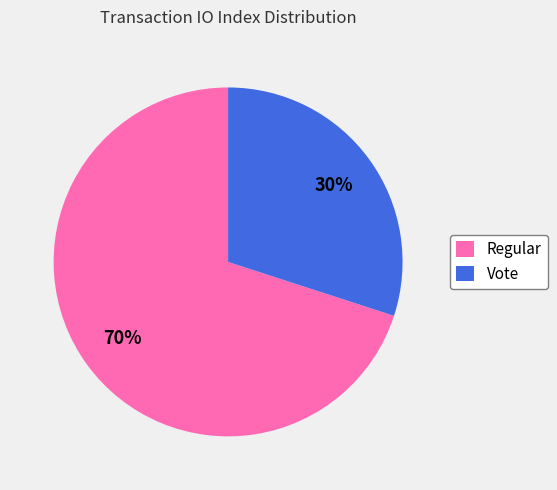

What is the ratio of the value at Regular to the value at Vote?

2.3